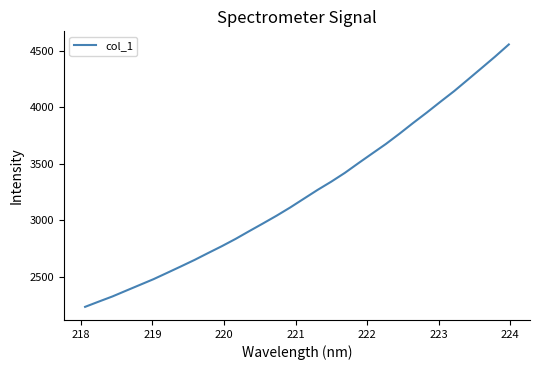

What is the greatest value displayed?

4554.7